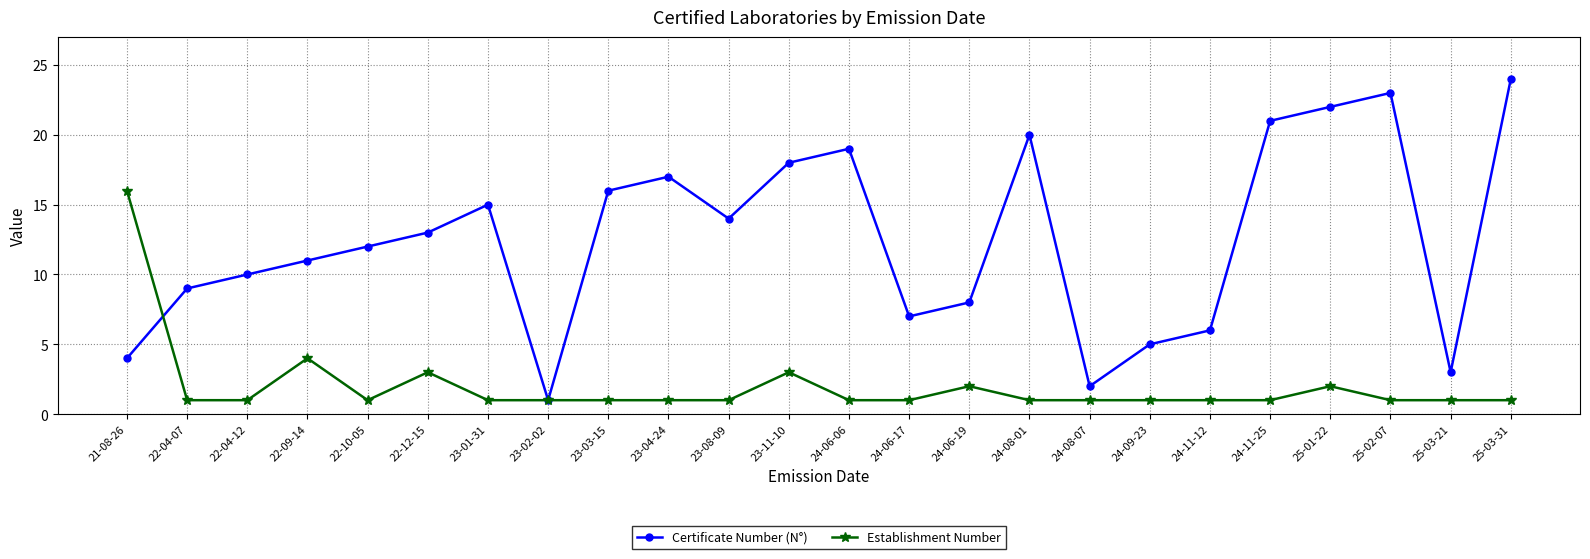

Is the value of Establishment Number at 25-03-31 greater than the value of Certificate Number (N°) at 24-11-12?

No